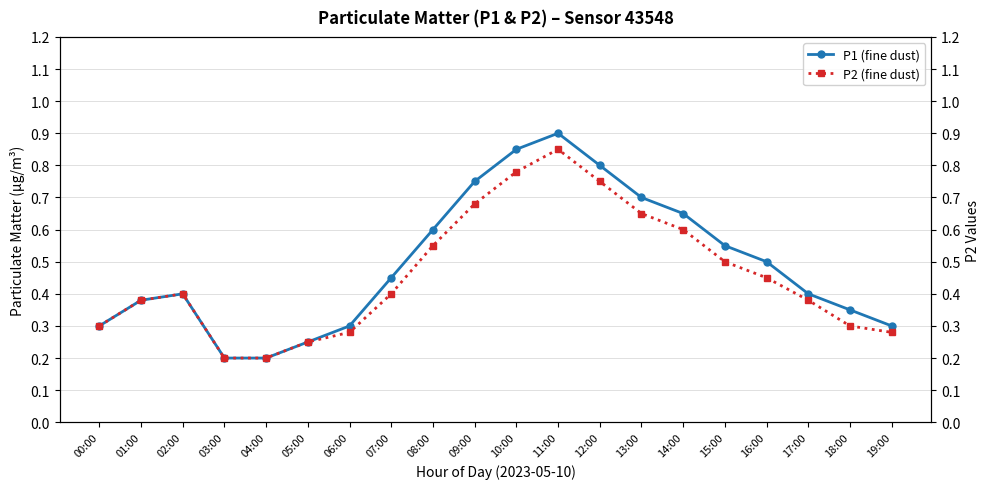

What is the difference between the maximum and minimum values in the P1 (fine dust) series?

0.7